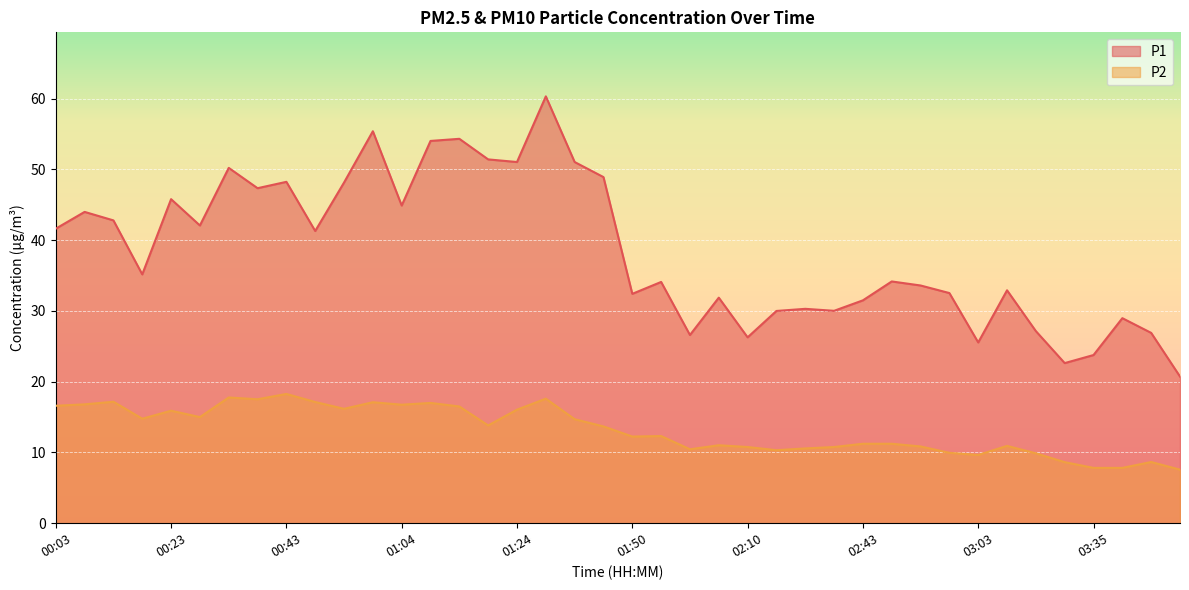

What are all the series names shown in the legend?

P1, P2